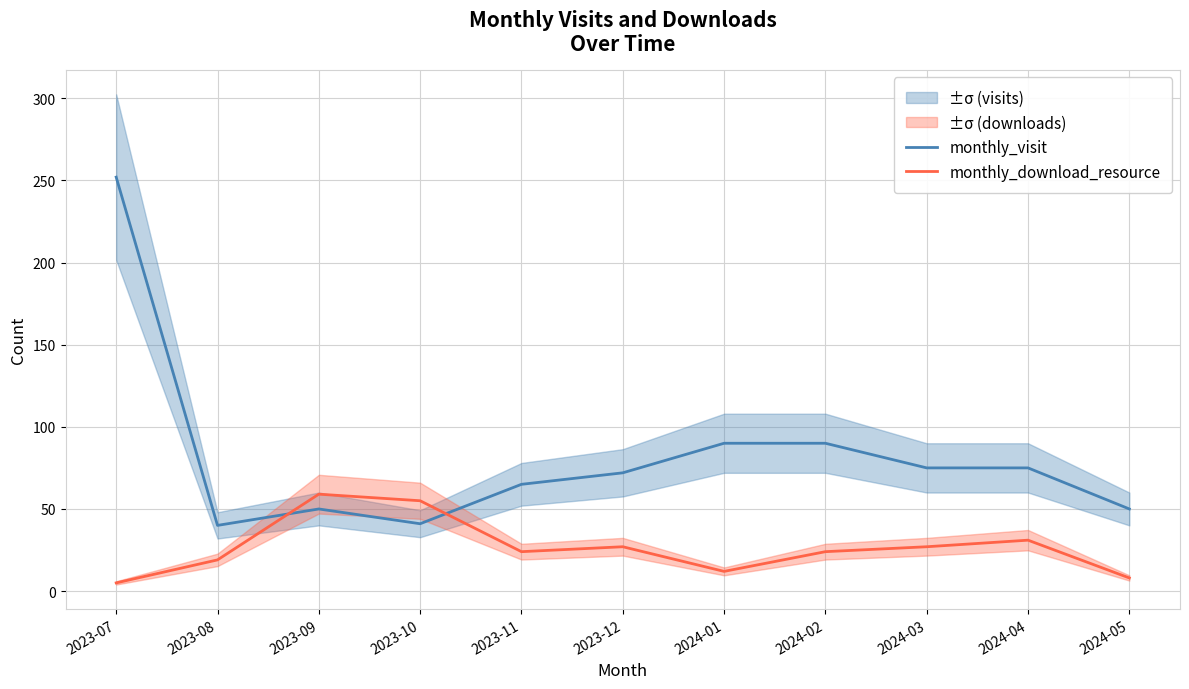

Reading left to right, transcribe all the data shown in this chart.

monthly_visit: 252	40	50	41	65	72	90	90	75	75	50
monthly_download_resource: 5	19	59	55	24	27	12	24	27	31	8